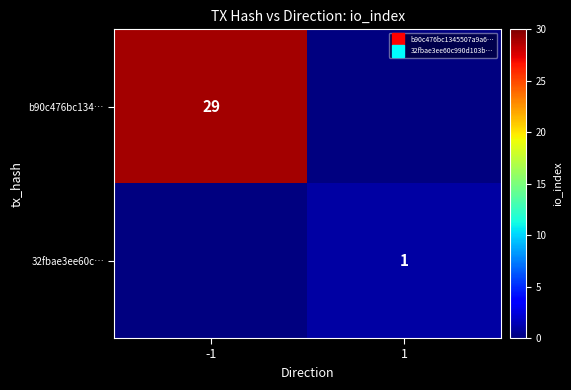

Which series has the widest spread of values?

b90c476bc134…